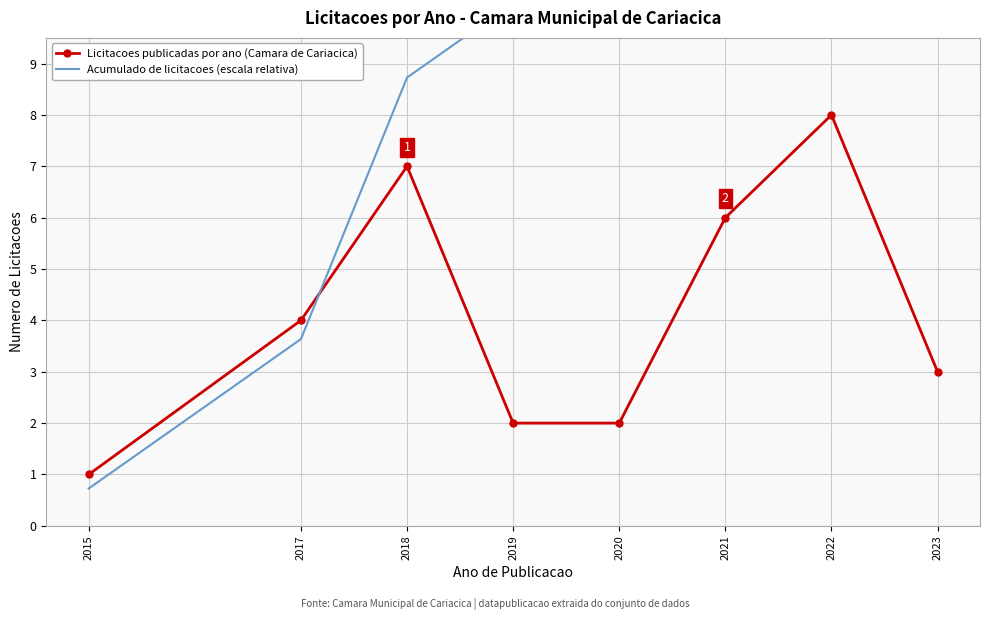

Which category has the lowest value across all series?

2015